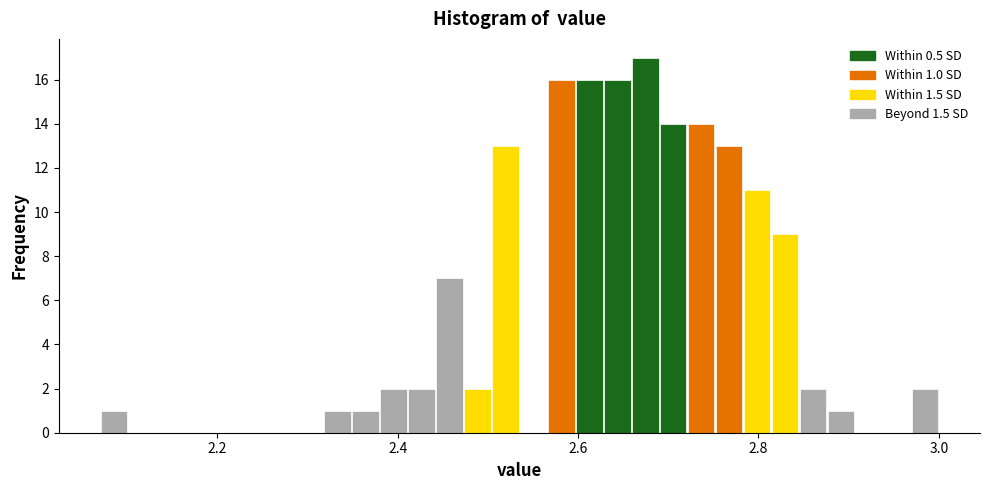

Around what value on the x-axis is the tallest bar? Give the approximate position of its centre, as read against the axis.

2.68